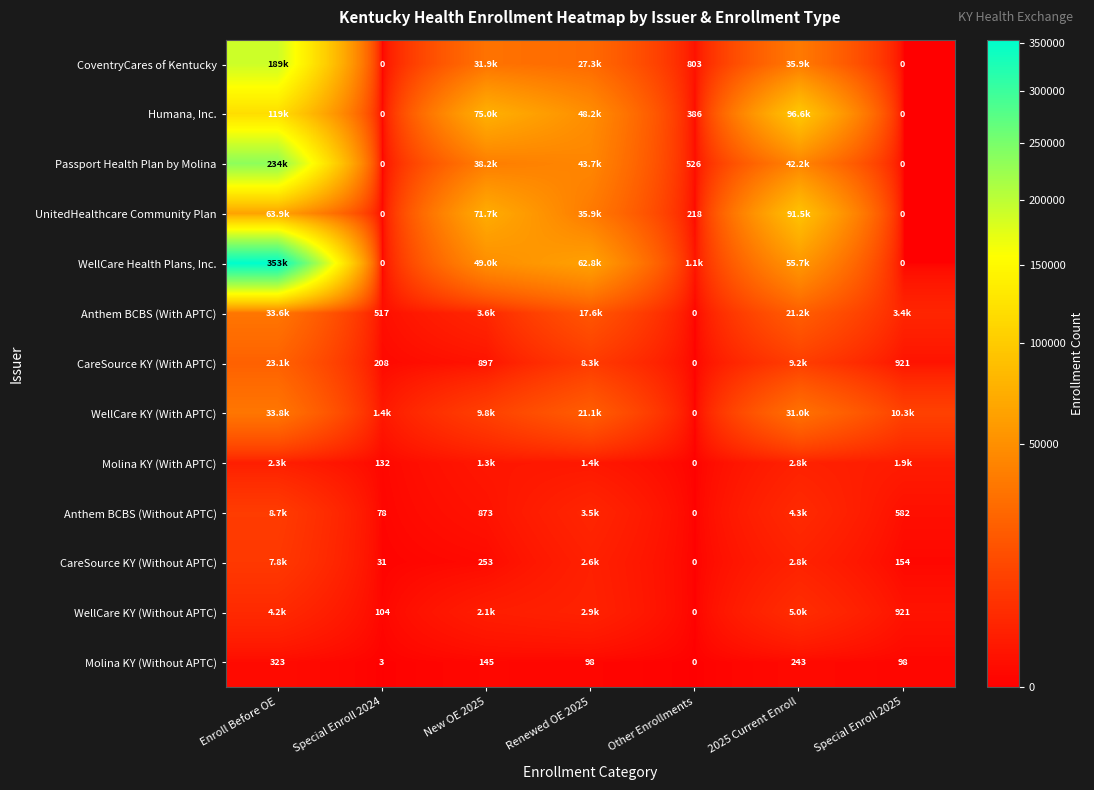

What is the difference between the maximum and minimum values in the Molina KY (Without APTC) series?

323